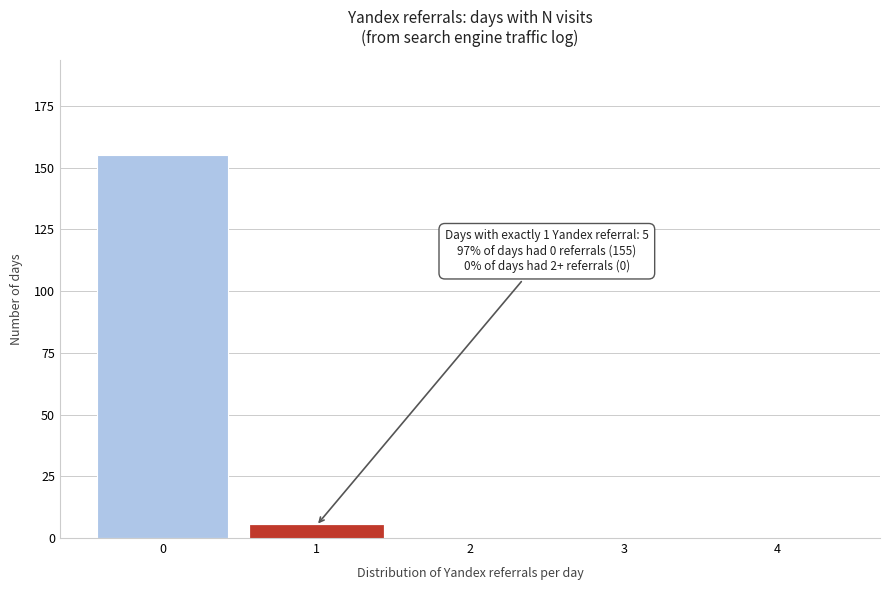

Reading left to right, list all the values displayed in this chart.

0=155	1=5	2=0	3=0	4=0